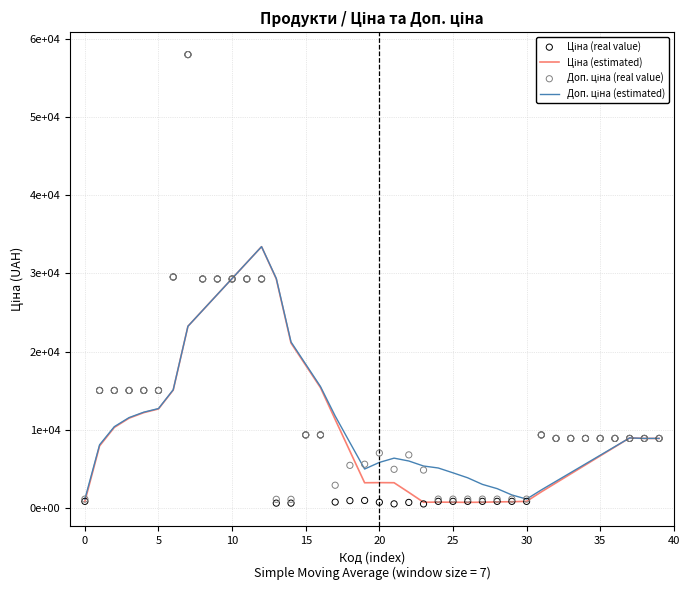

Which series contains the highest Y value?

Ціна (real value)